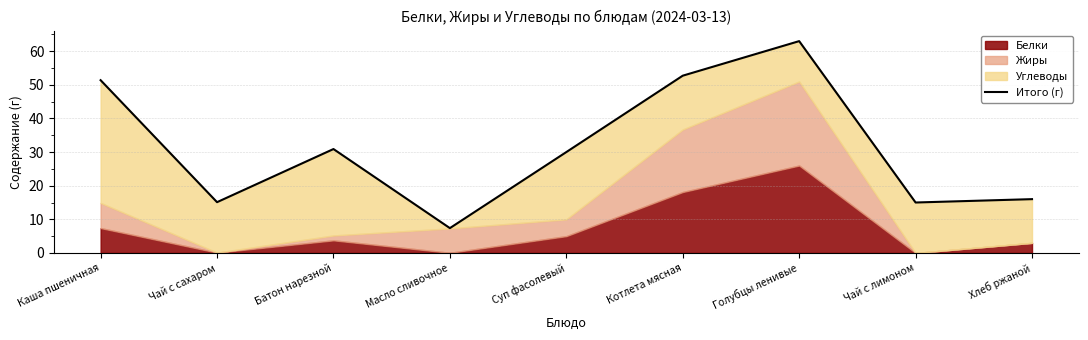

What is the difference between the values at Чай с сахаром and Каша пшеничная?

36.3